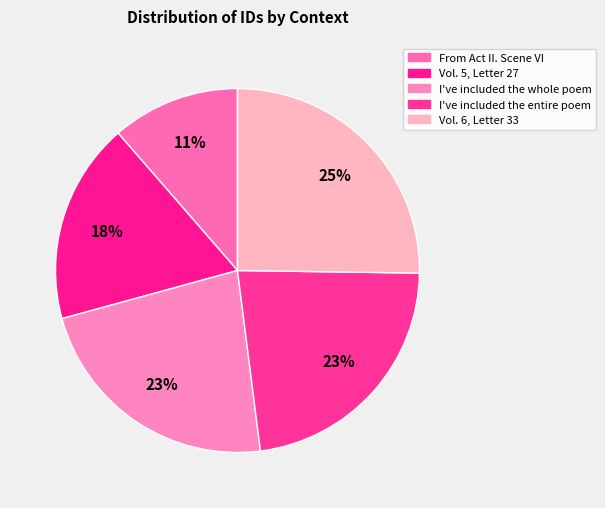

To the nearest percent, what percentage of the pie is Vol. 6, Letter 33?

25%